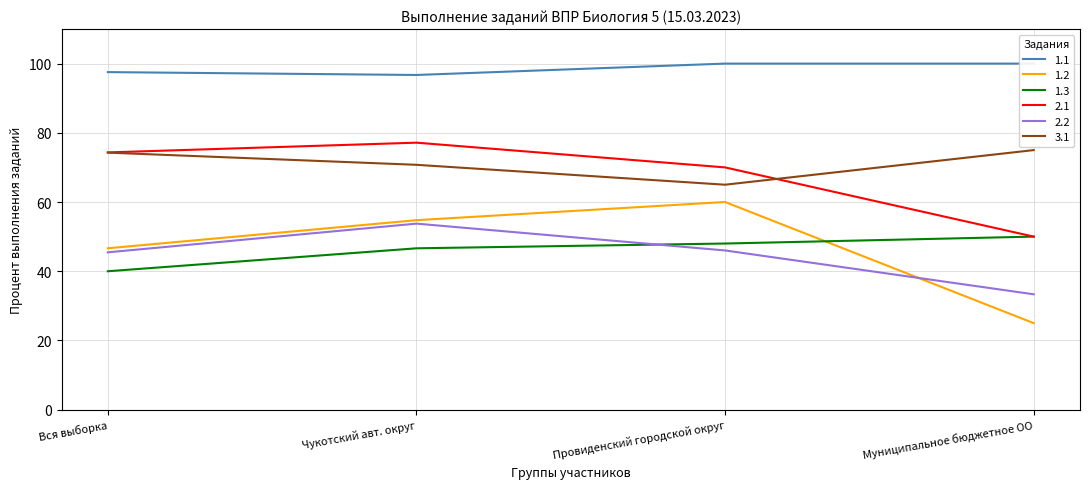

In 2.1, how many points are higher than both neighbors (excluding endpoints)?

1